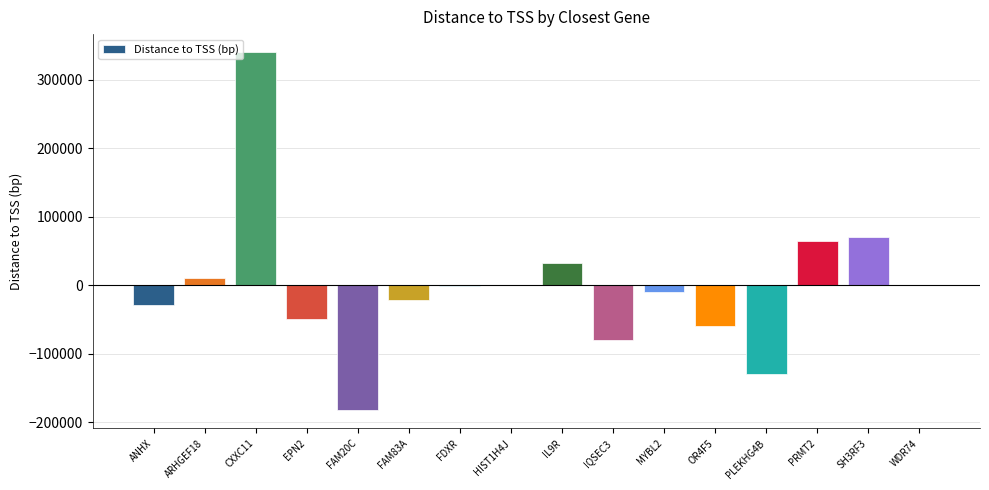

The value at IQSEC3 is -80358. True or false?

True